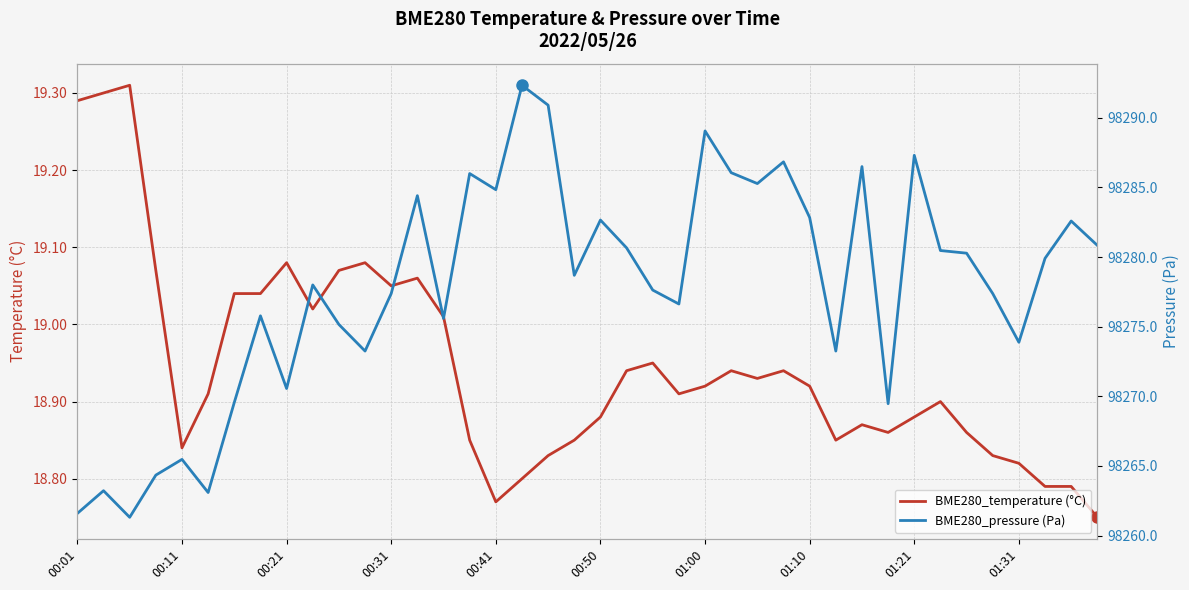

True or false: BME280_temperature (°C) and BME280_pressure (Pa) cross at least once.

False